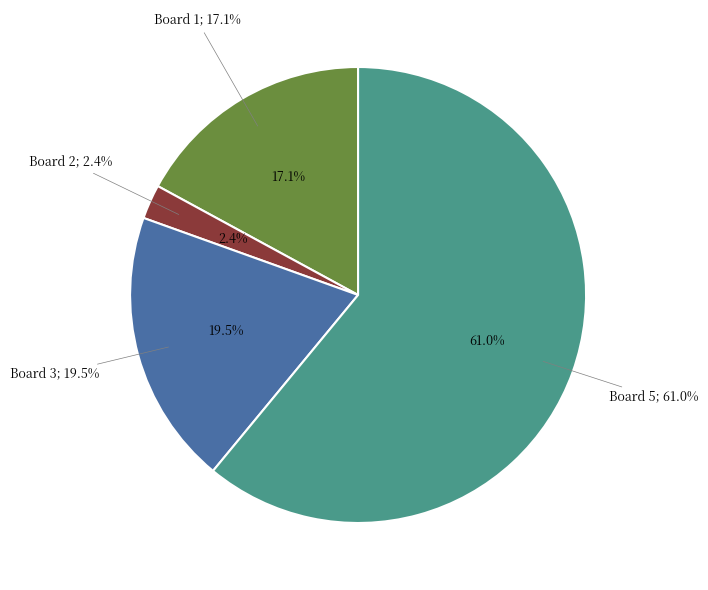

Between Board 3 and Board 5, which is larger?

Board 5